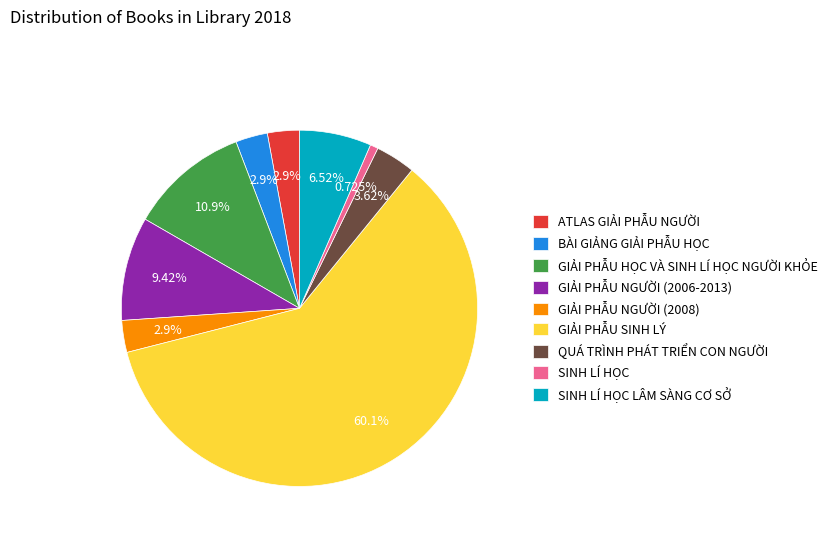

The GIẢI PHẪU SINH LÝ slice represents 49% of the pie. True or false?

False